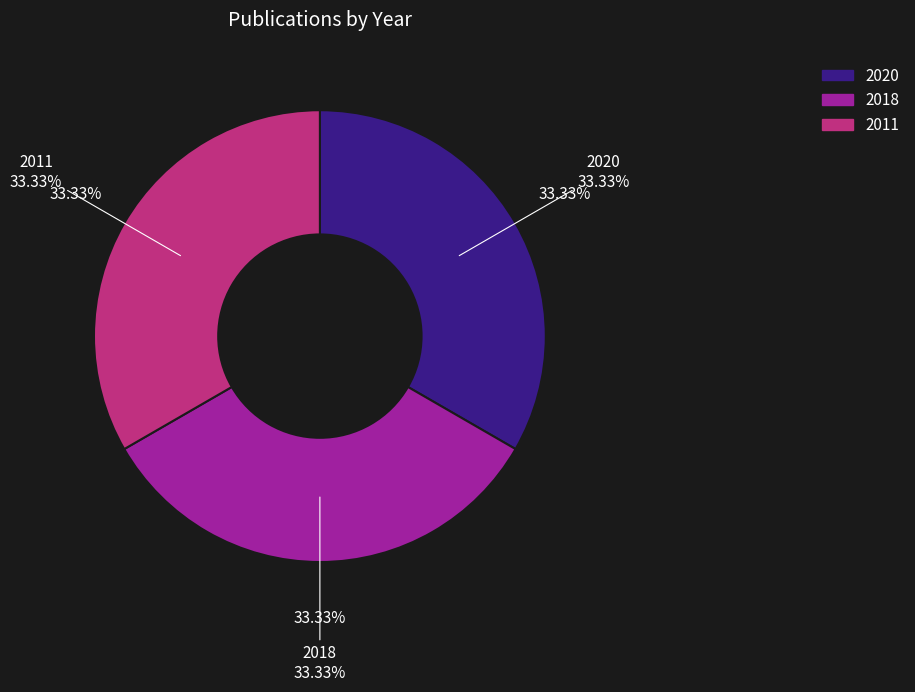

Is there any slice that represents more than half of the pie?

No